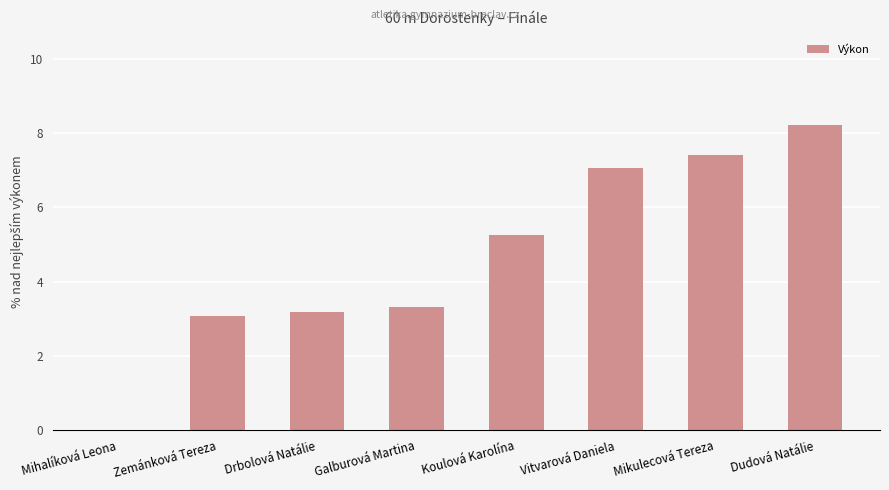

Where does the data first go above 5?

Koulová Karolína